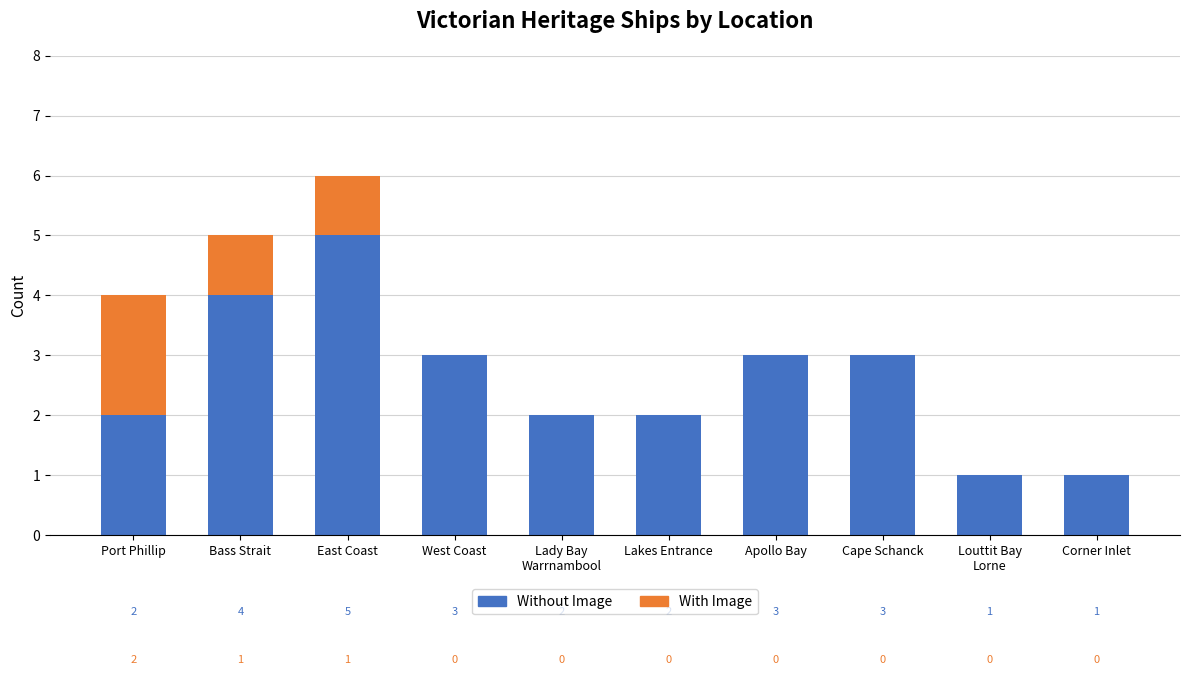

What is the total value across all series at Apollo Bay?

3